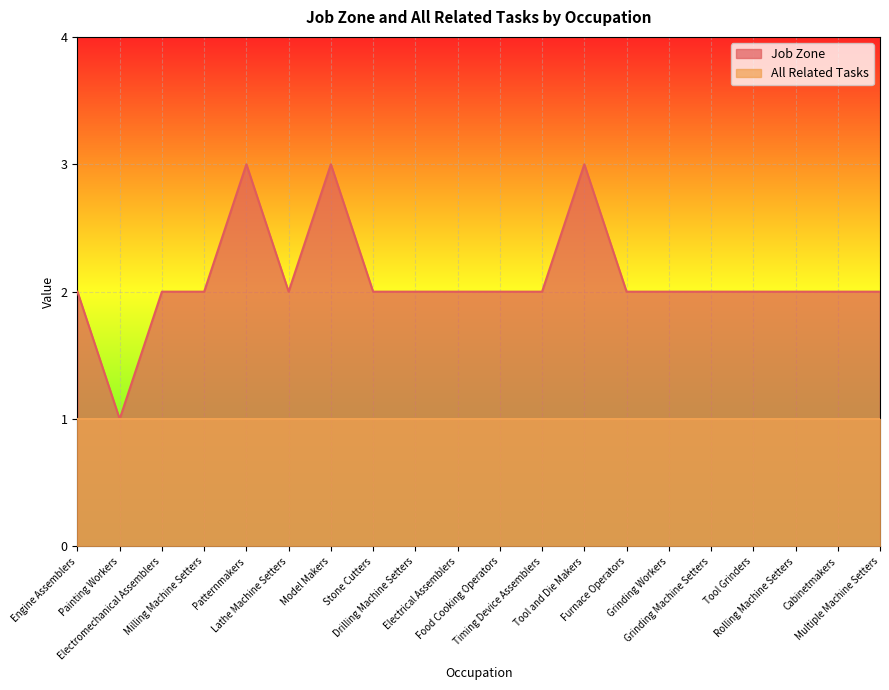

Rank the categories by value from highest to lowest.

Patternmakers, Model Makers, Tool and Die Makers, Engine Assemblers, Electromechanical Assemblers, Milling Machine Setters, Lathe Machine Setters, Stone Cutters, Drilling Machine Setters, Electrical Assemblers, Food Cooking Operators, Timing Device Assemblers, Furnace Operators, Grinding Workers, Grinding Machine Setters, Tool Grinders, Rolling Machine Setters, Cabinetmakers, Multiple Machine Setters, Painting Workers